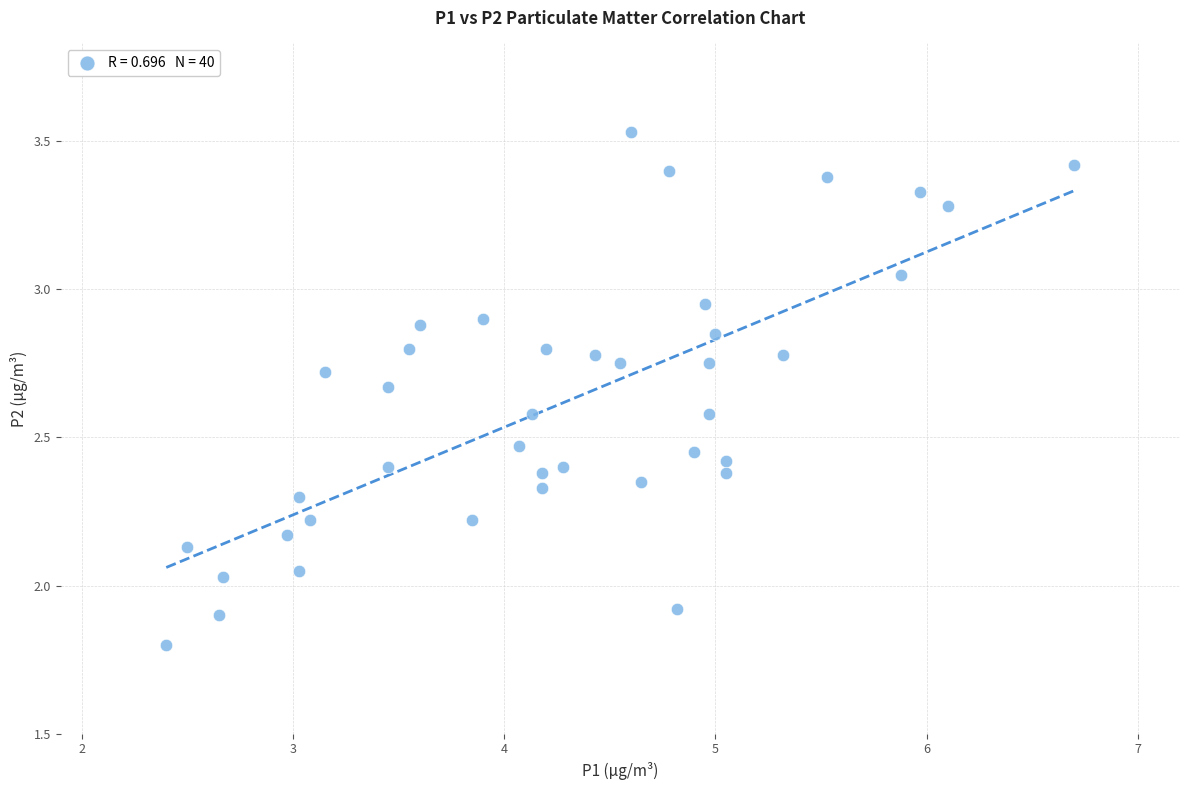

What is the range of X values (max minus min)?

4.3